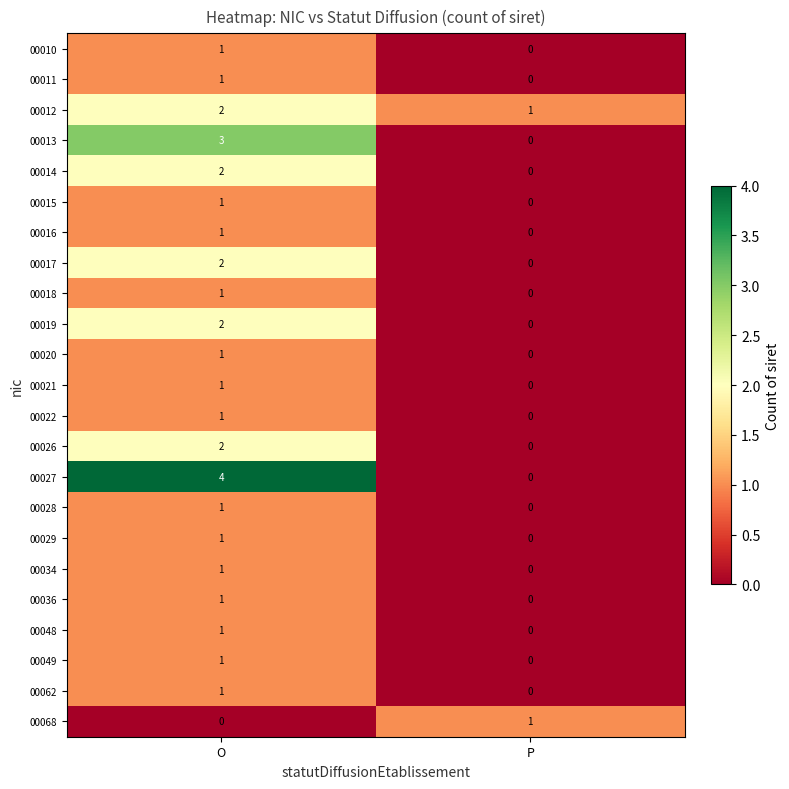

What is the sum of the 00012 values at O and P?

3